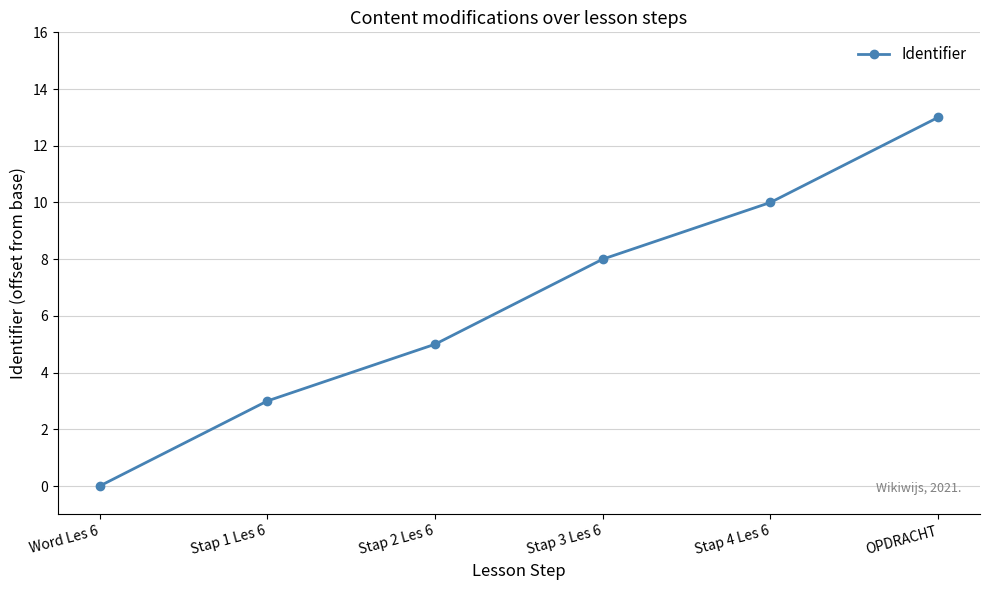

List the labels in order of value, smallest first.

Word Les 6, Stap 1 Les 6, Stap 2 Les 6, Stap 3 Les 6, Stap 4 Les 6, OPDRACHT